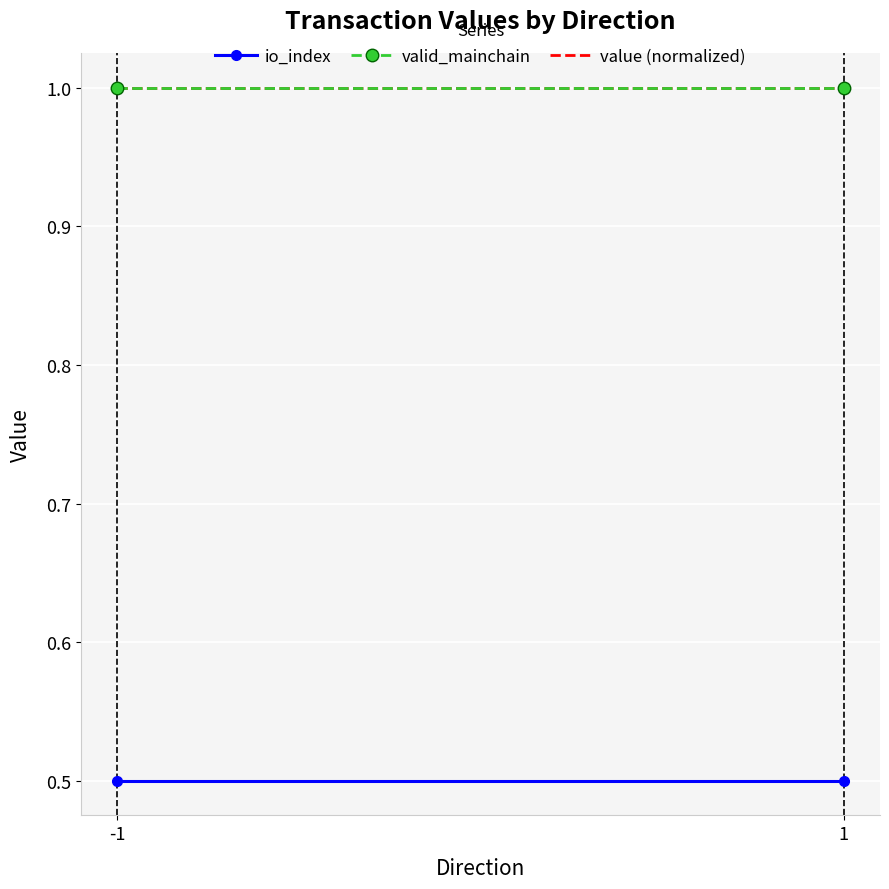

What is the maximum value shown in the chart?

1.0